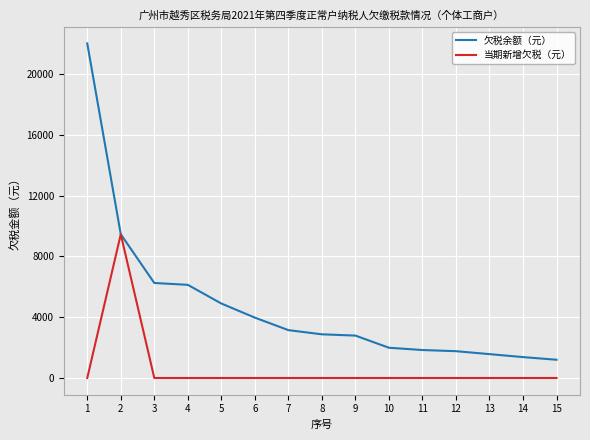

True or false: 欠税余额（元） has a value of 14531.4 at 2.

False